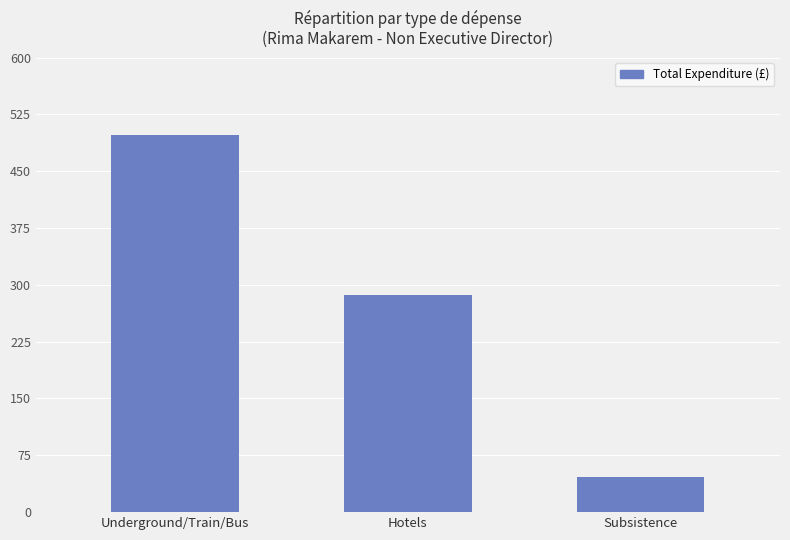

What is the ratio of the value at Subsistence to the value at Underground/Train/Bus?

0.1